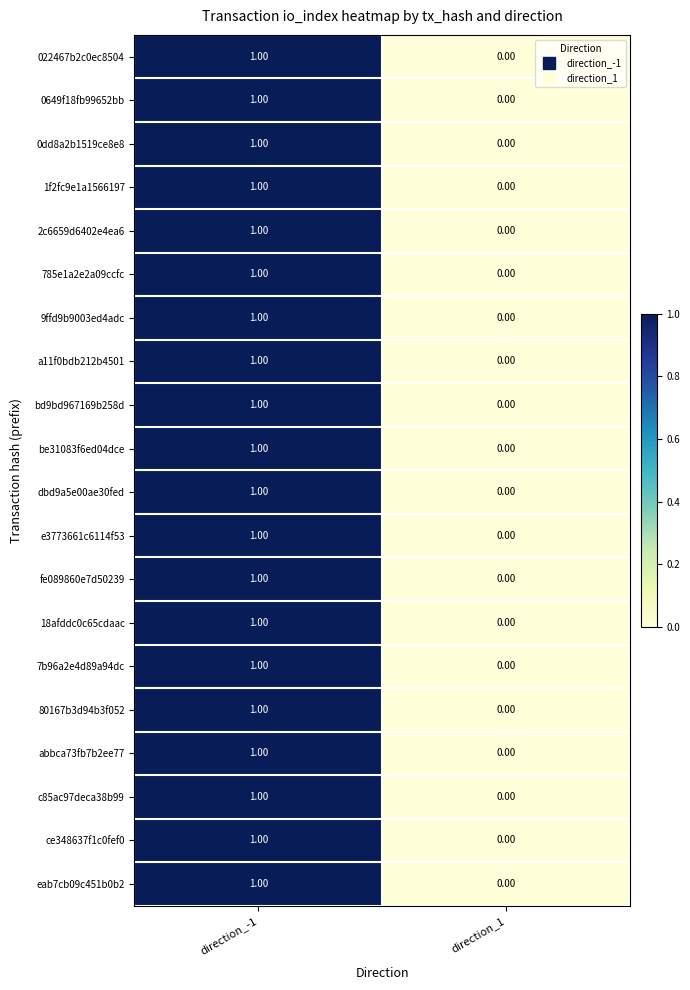

Rank the categories by 80167b3d94b3f052 value from highest to lowest.

direction_-1, direction_1